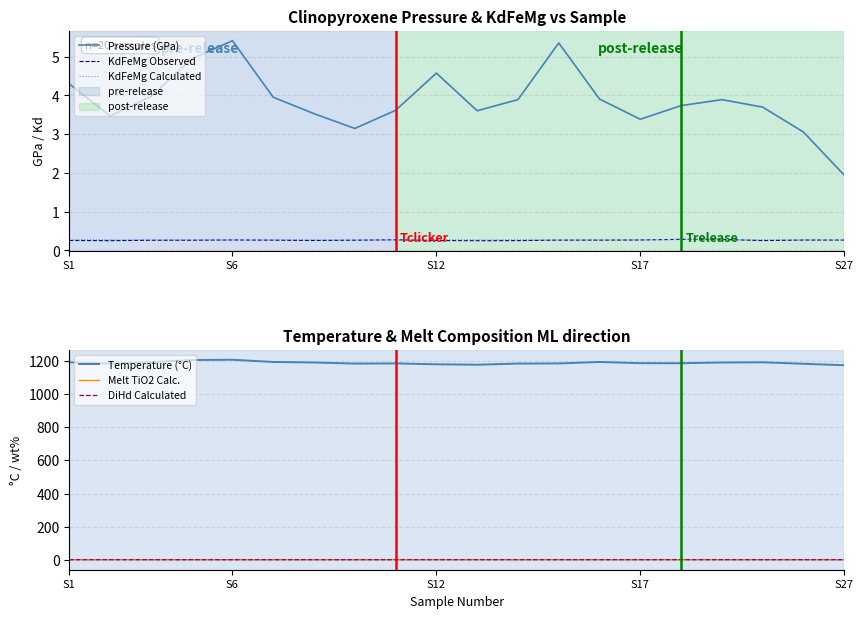

Is it true that KdFeMg Observed equals 0.3 at 18?

True